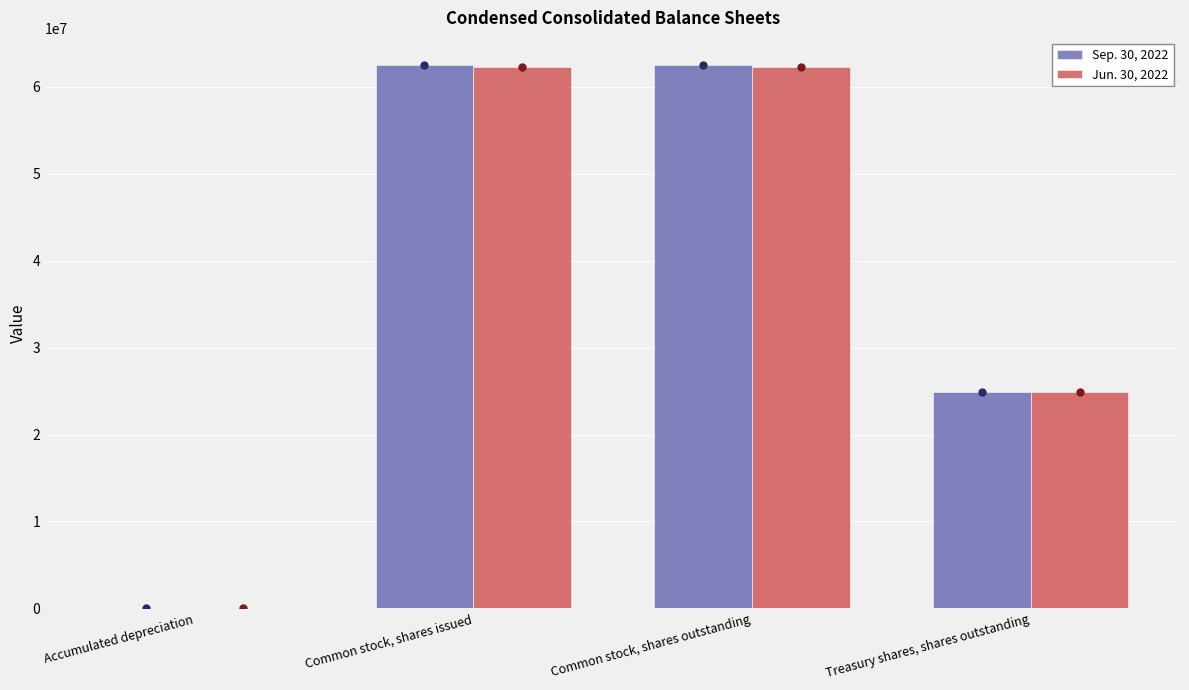

Reading right to left, transcribe all the data shown in this chart.

Sep. 30, 2022: Treasury shares, shares outstanding=24926752	Common stock, shares outstanding=62522384	Common stock, shares issued=62522384	Accumulated depreciation=32987
Jun. 30, 2022: Treasury shares, shares outstanding=24891292	Common stock, shares outstanding=62324321	Common stock, shares issued=62324321	Accumulated depreciation=35249